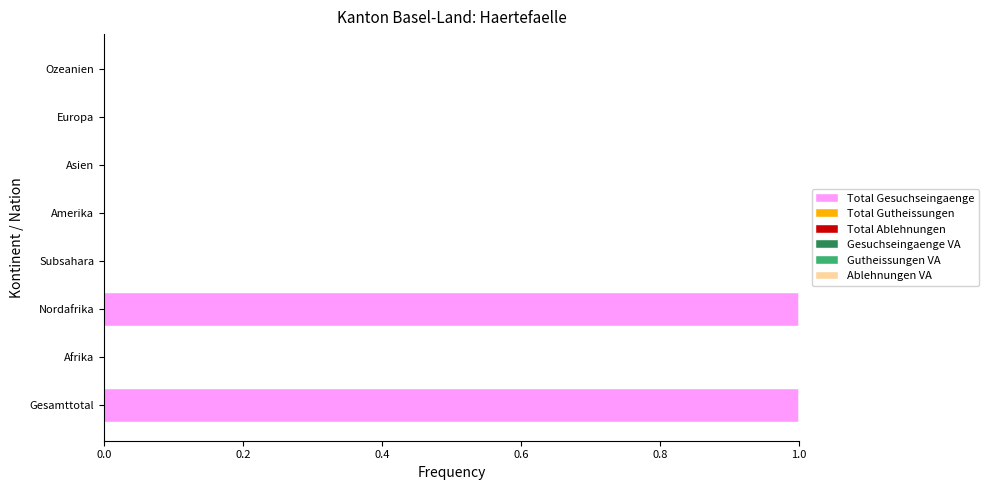

The chart shows a value of 0 at Asien. True or false?

True